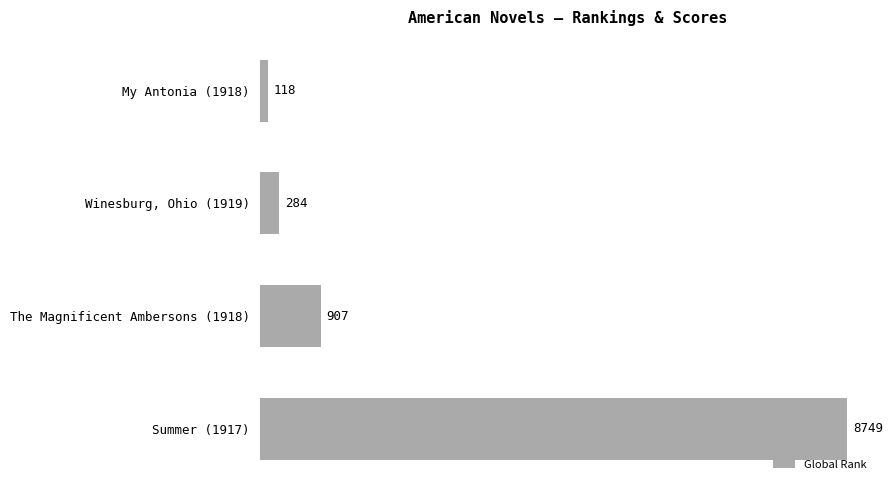

Where is the data nearest to the value 4433?

The Magnificent Ambersons (1918)